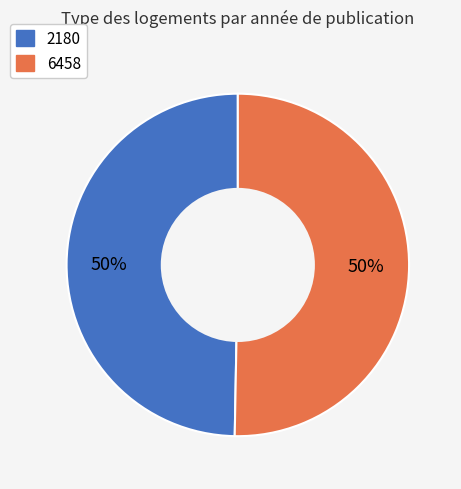

What percentage is the 2180 slice, to the nearest percent?

50%